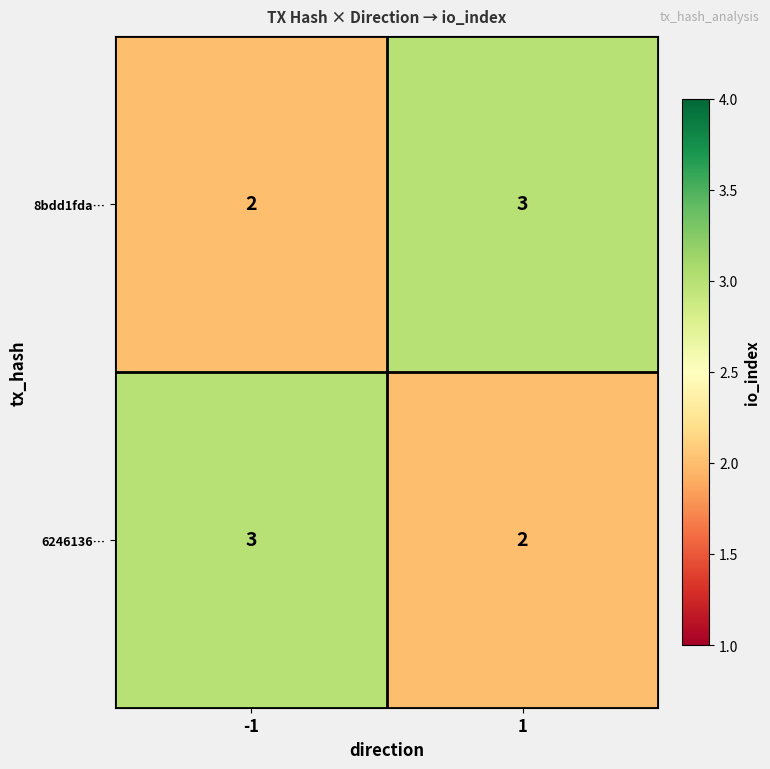

What is the approximate value of 6246136… at -1?

3